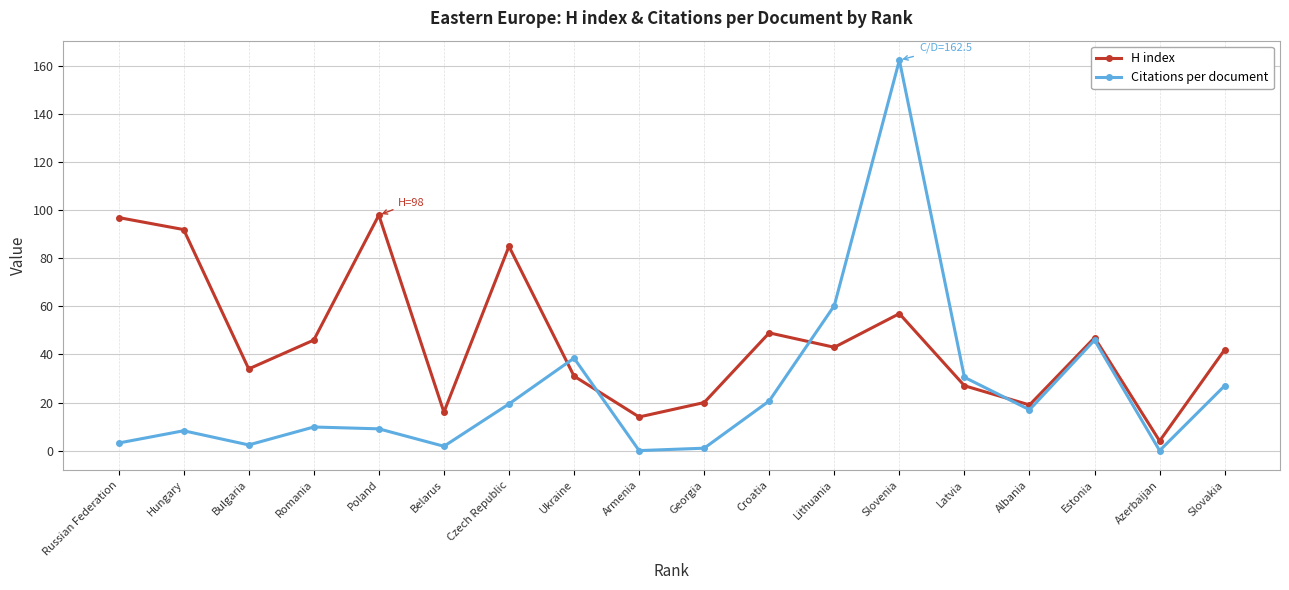

True or false: Citations per document has a value of 15.7 at Romania.

False